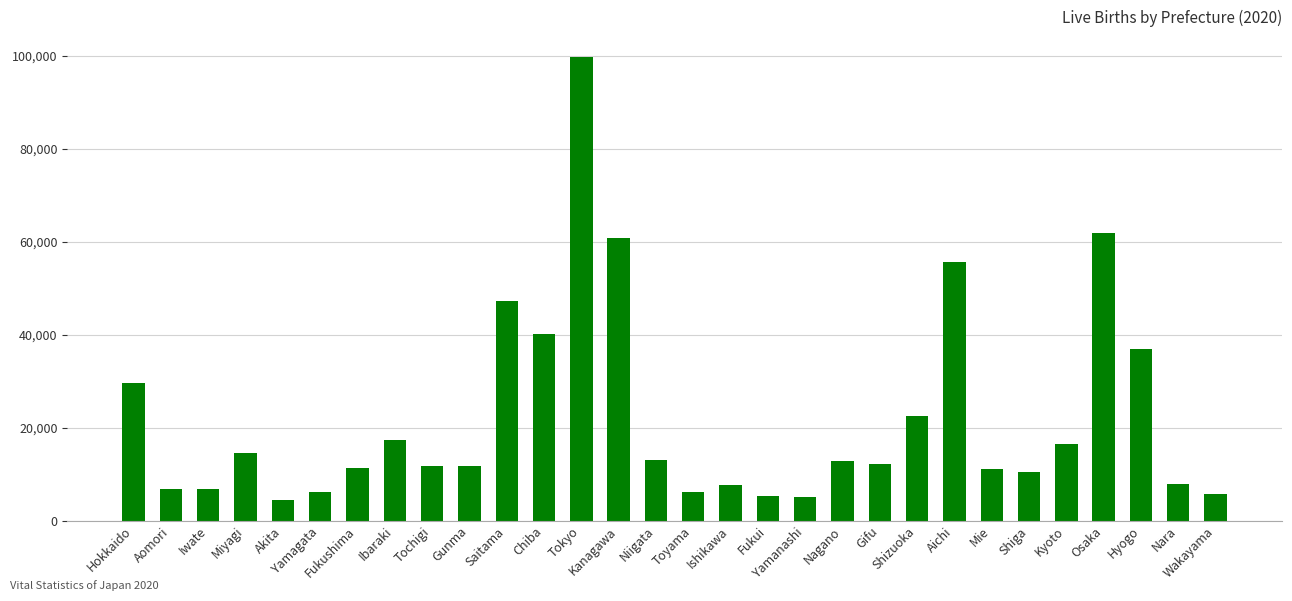

What is the change in value from Chiba to Hyogo?

-3215